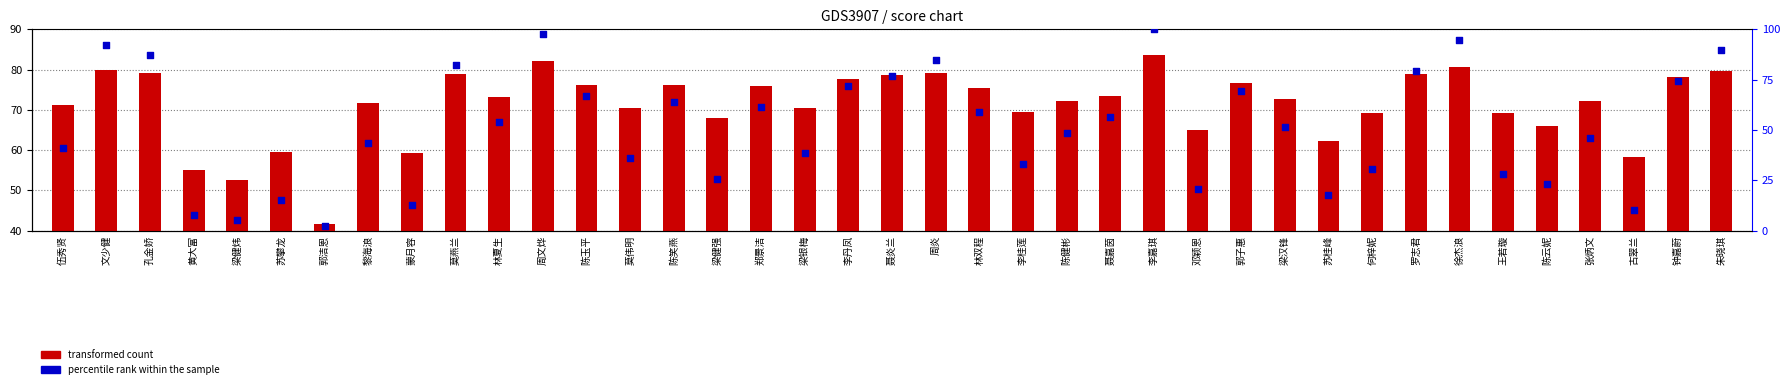

Which series has the largest total across all categories?

transformed count